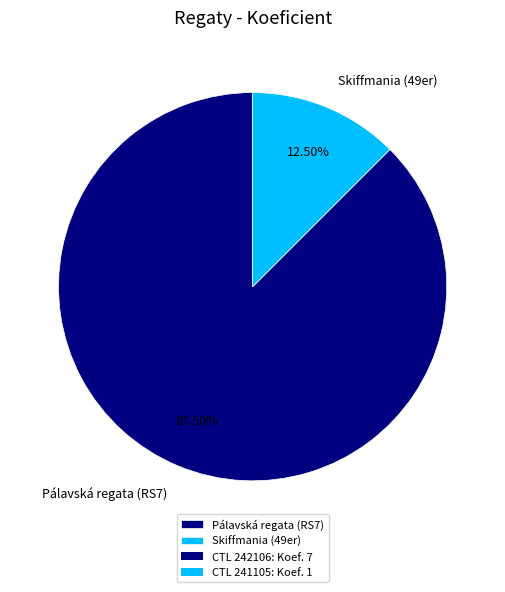

Count the number of slices in the pie.

2